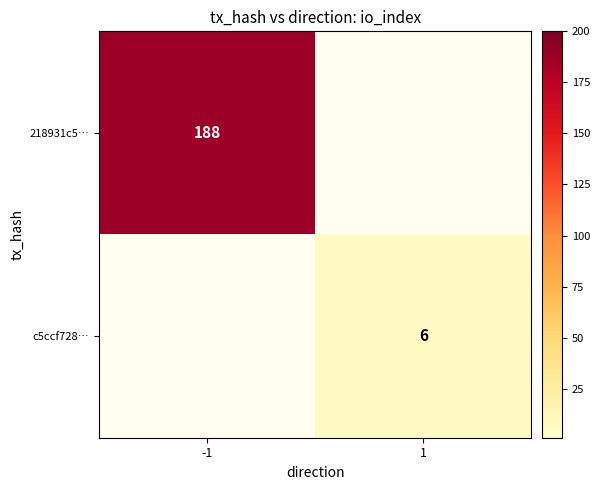

True or false: c5ccf728… has a value of 6 at 1.

True